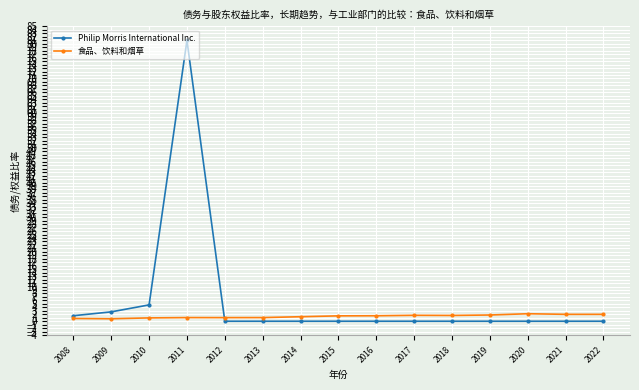

Which series changed the most between 2010 and 2015?

Philip Morris International Inc.